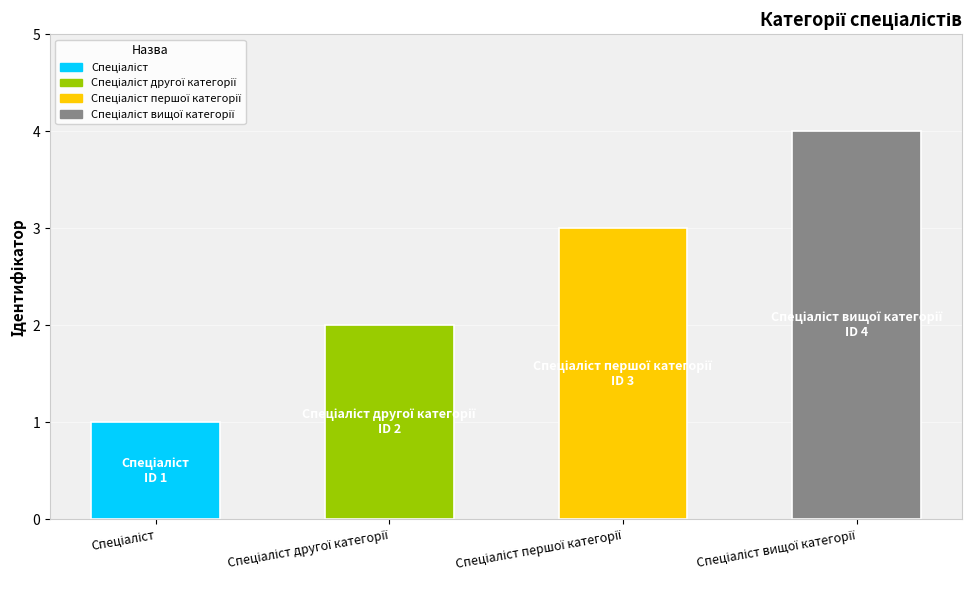

What is the difference between the maximum and minimum values?

3